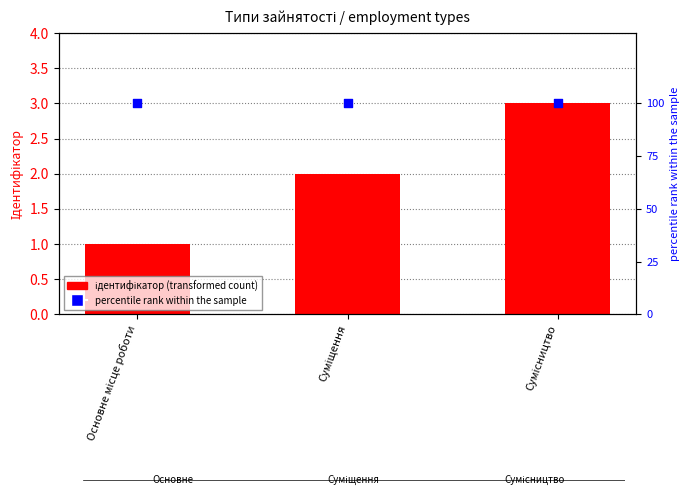

Which series has the largest Y range (max minus min)?

ідентифікатор (transformed count)